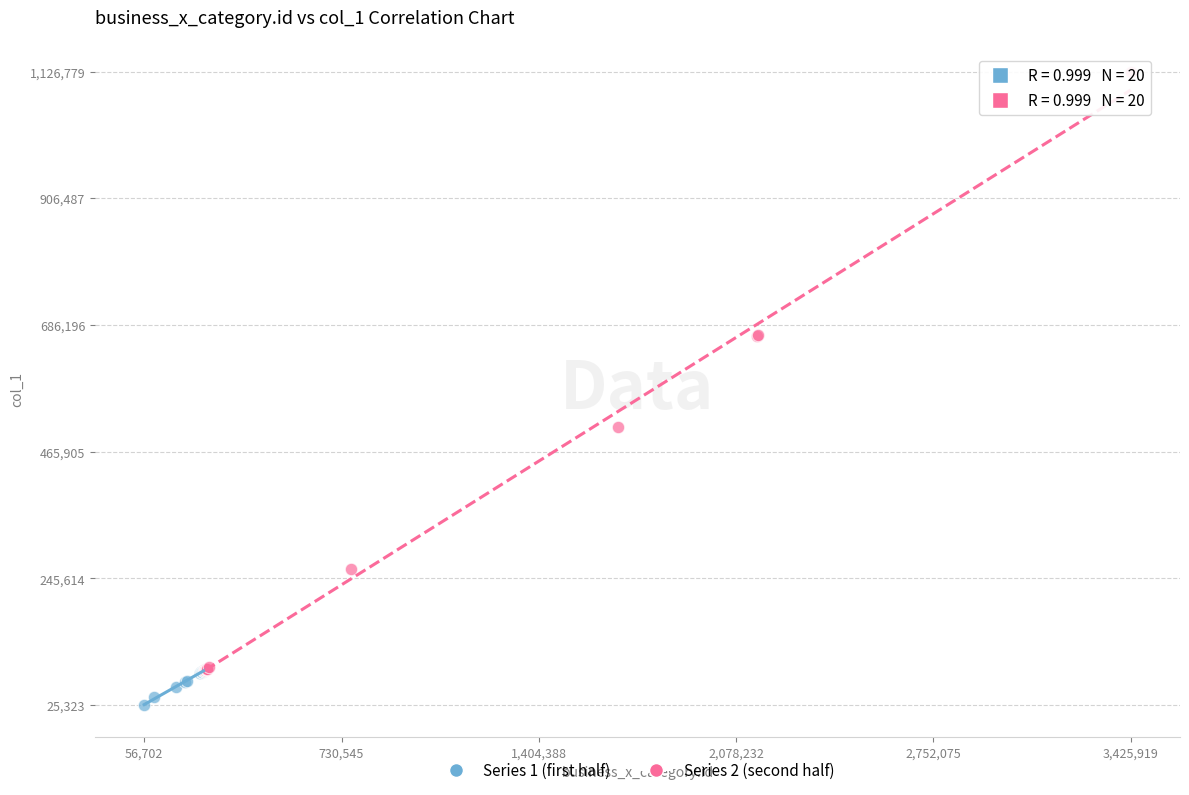

Which series reaches the minimum Y coordinate?

Series 1 (first half)